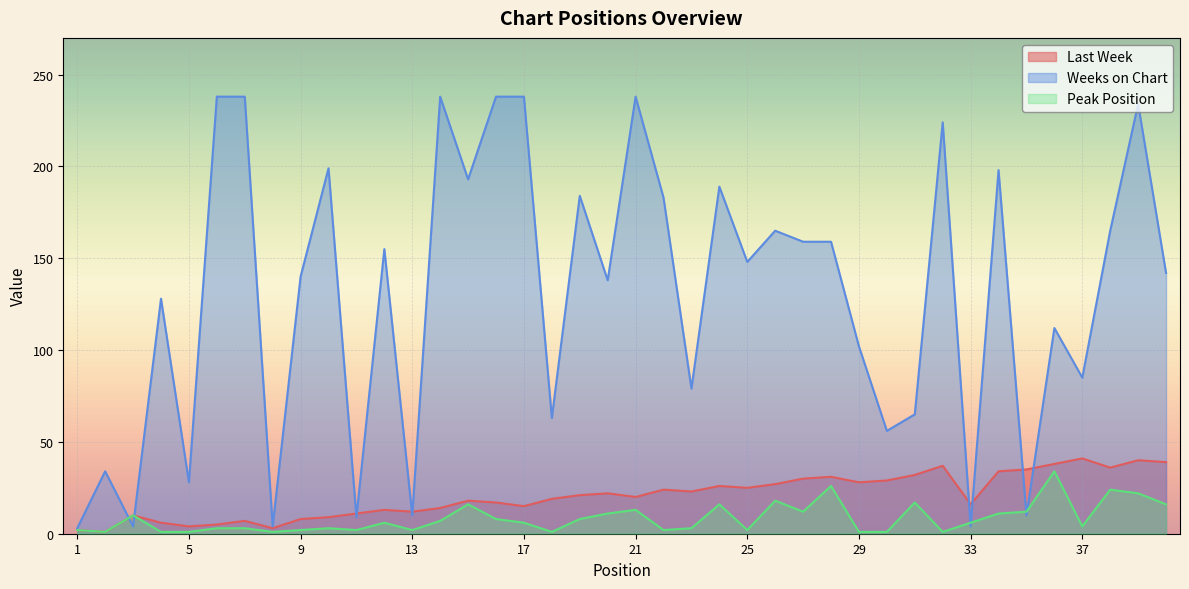

What is the difference between the second highest and second lowest values in the Last Week series?

38